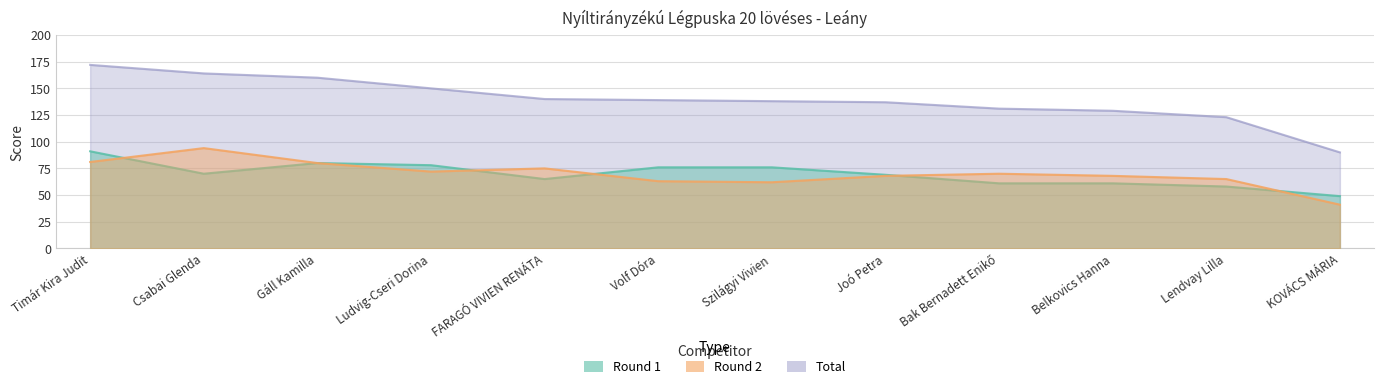

At which label does Round 2 reach its minimum?

KOVÁCS MÁRIA